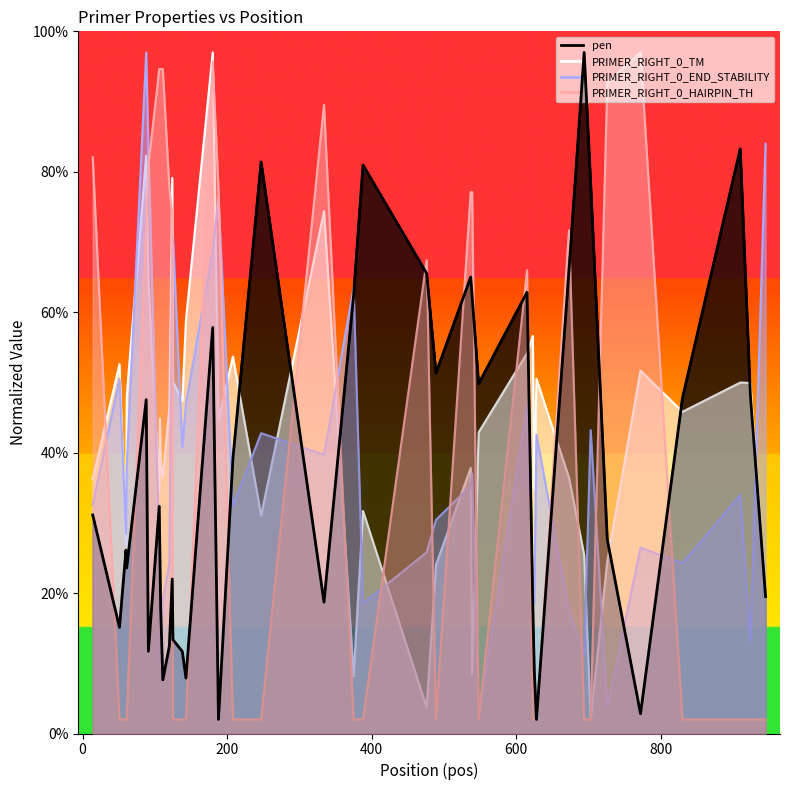

How many lines are shown in the chart?

1